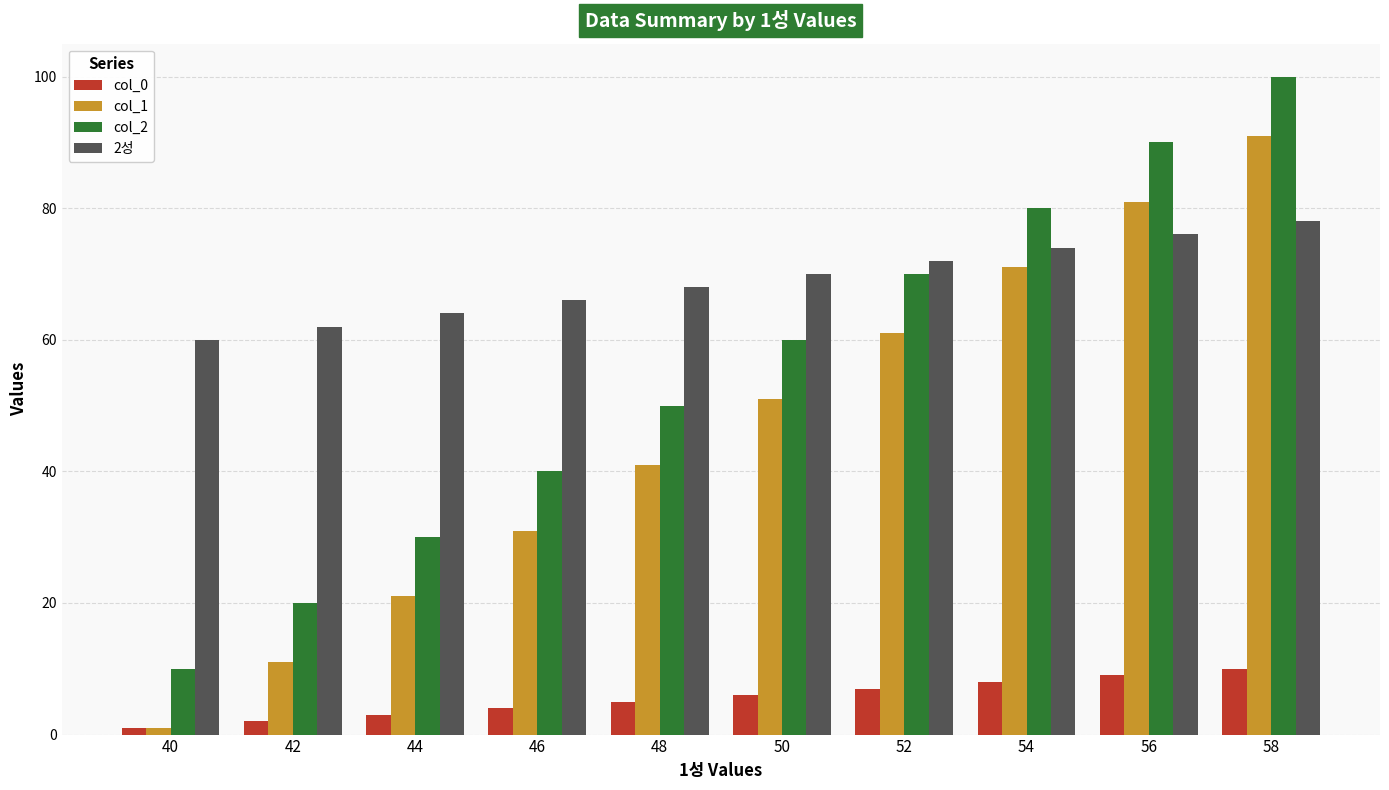

Count the col_1 values in the range 21 to 71.

6